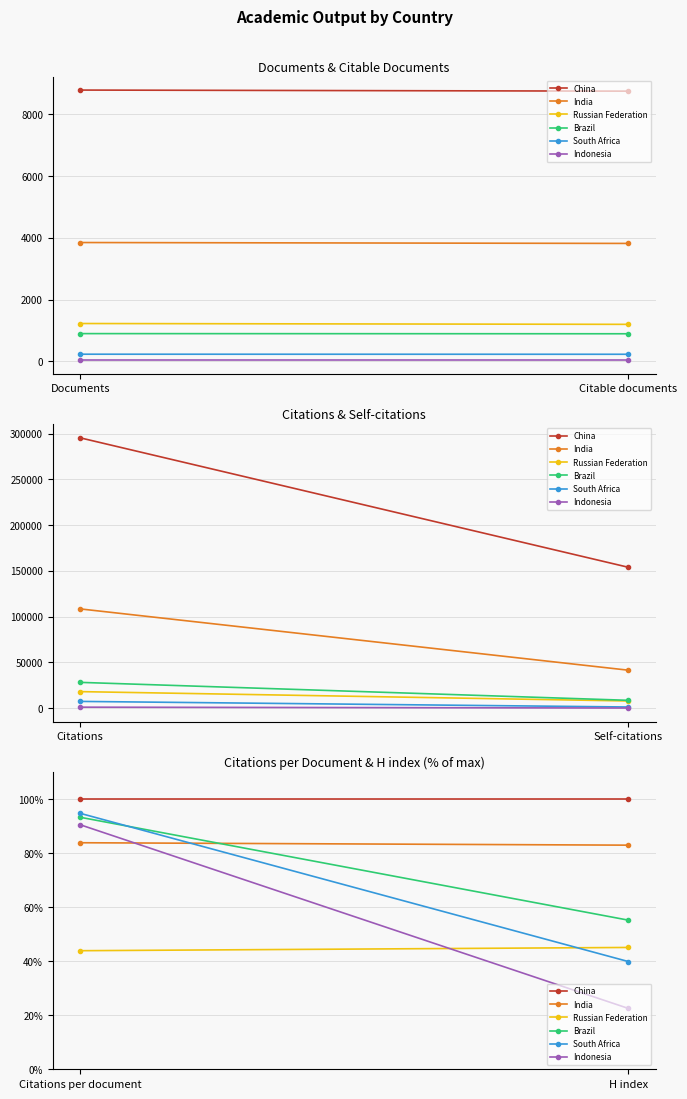

What position from the left is H index?

2